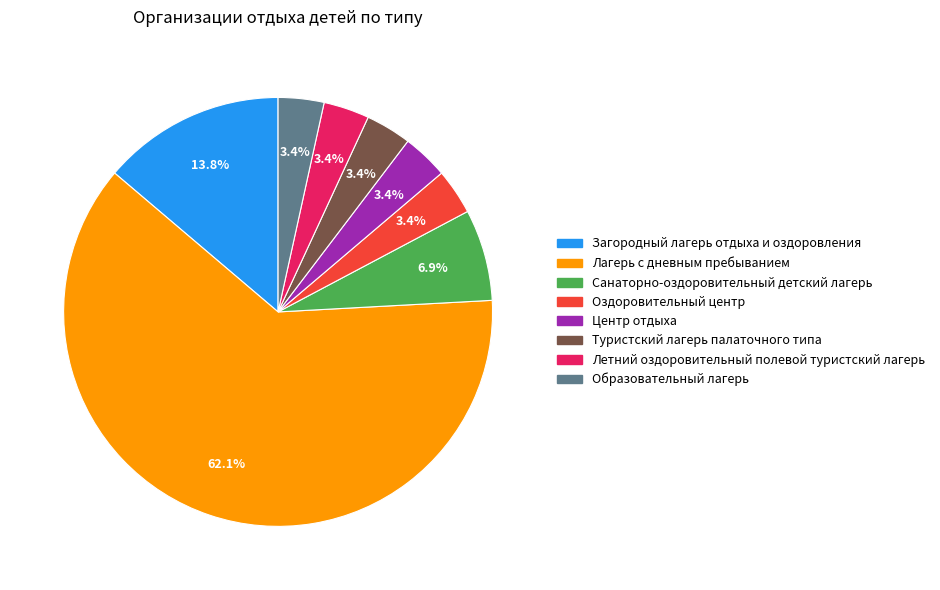

True or false: Центр отдыха accounts for 3% of the total.

True